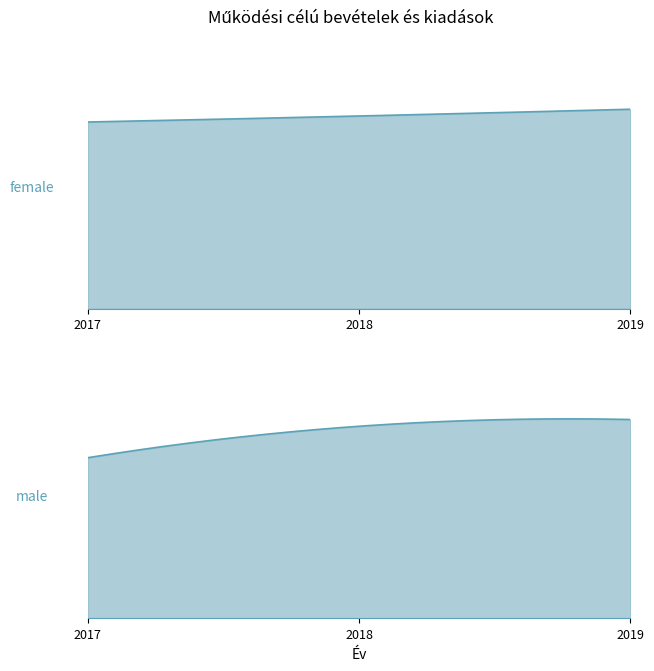

Which category has the highest value in the Kiadások (male) series?

2019